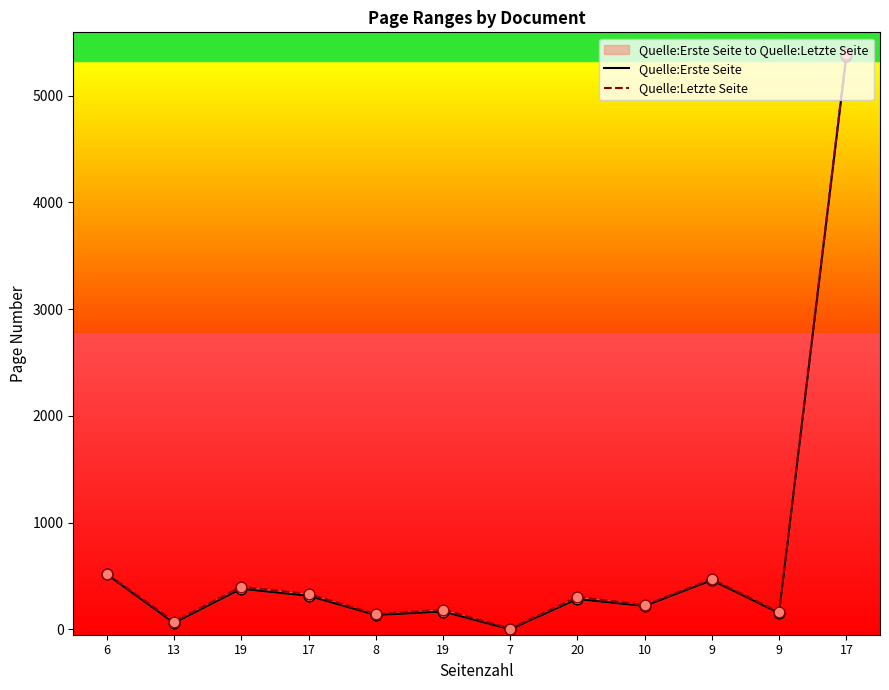

At which category is the sum across all series the highest?

17